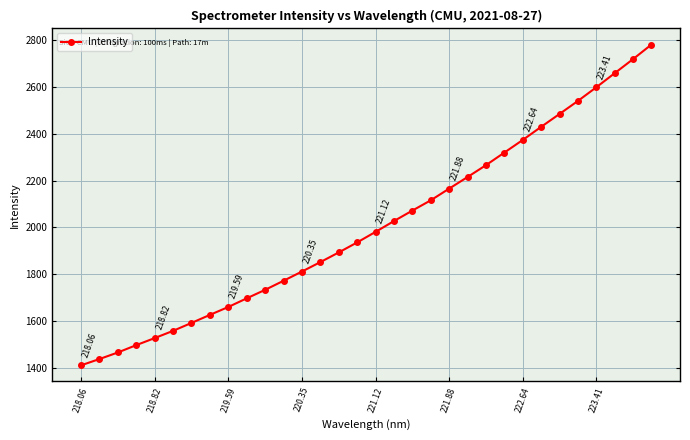

True or false: the data has more than 1 interior local peaks.

False